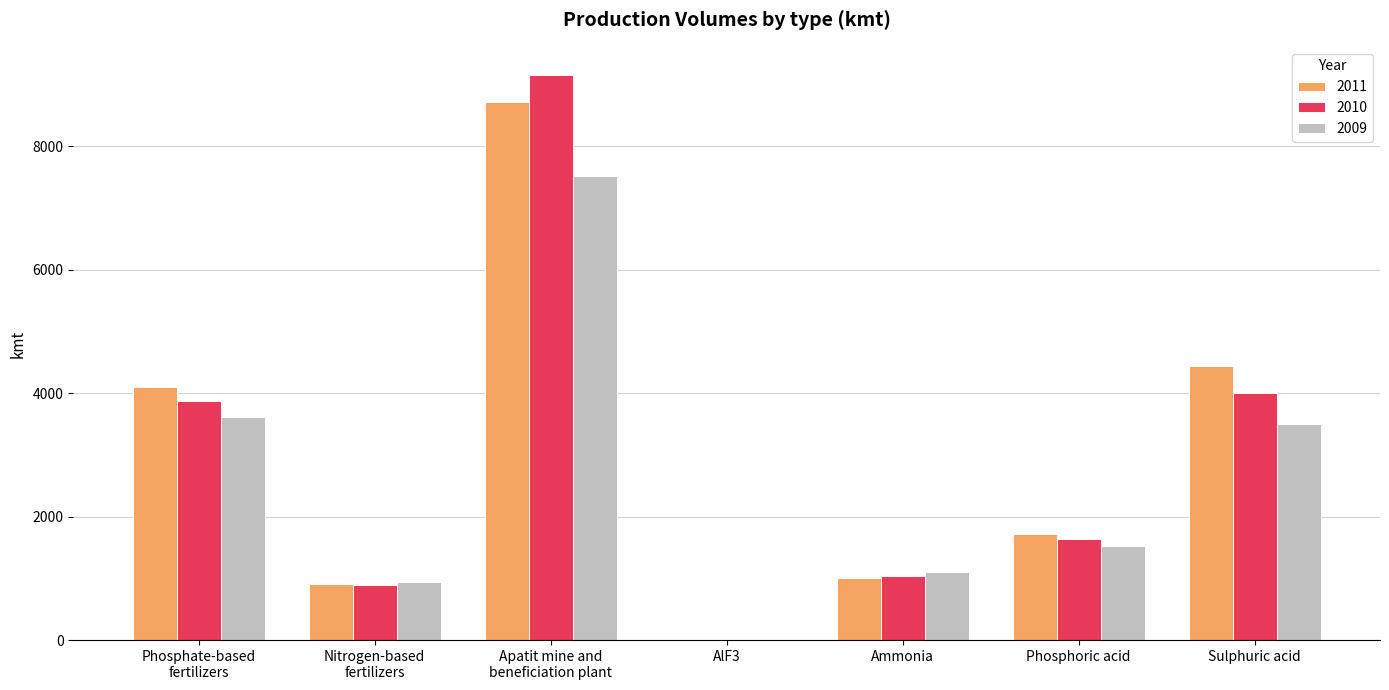

What is the greatest value displayed?

9153.7